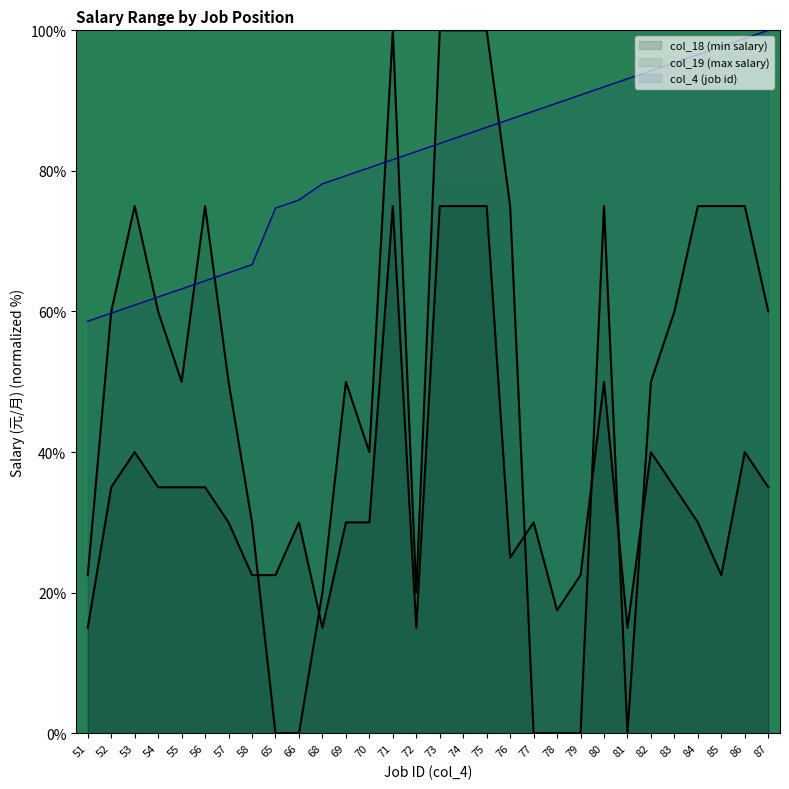

At which category is the sum across all series the highest?

75